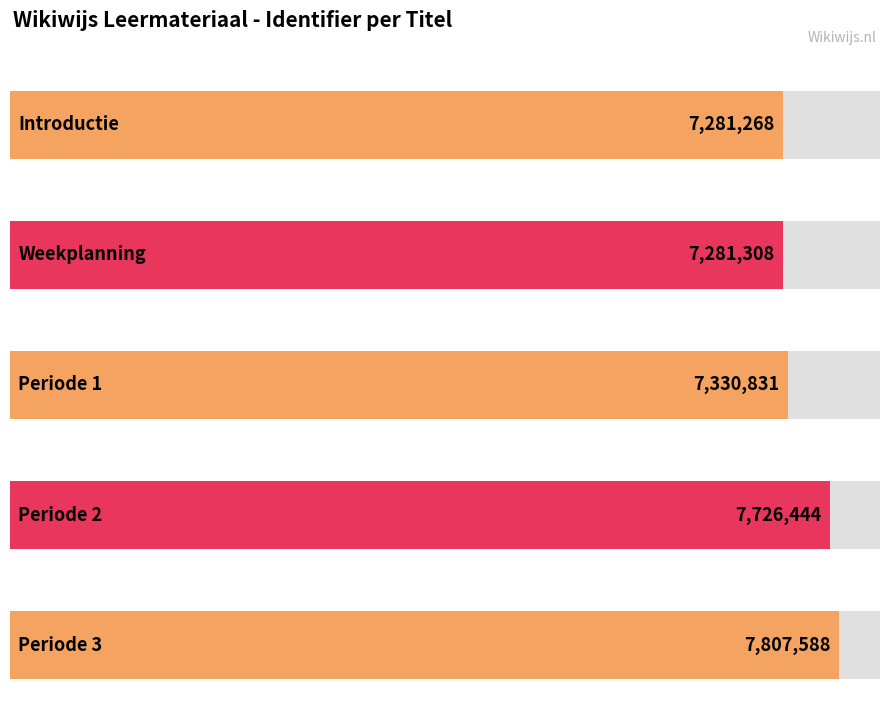

How many values exceed 7330831?

2